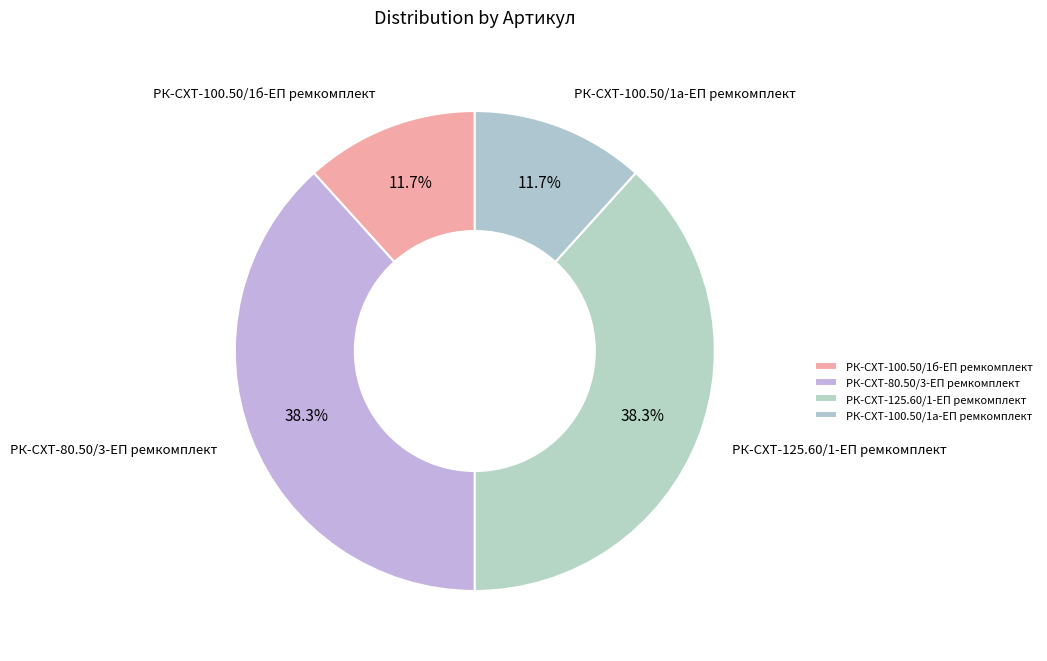

Count the number of slices in the pie.

4